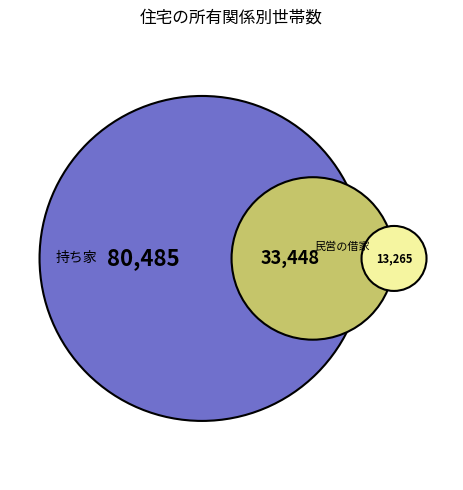

Does 都市再生機構・公社の借家 represent more than half of the total?

No